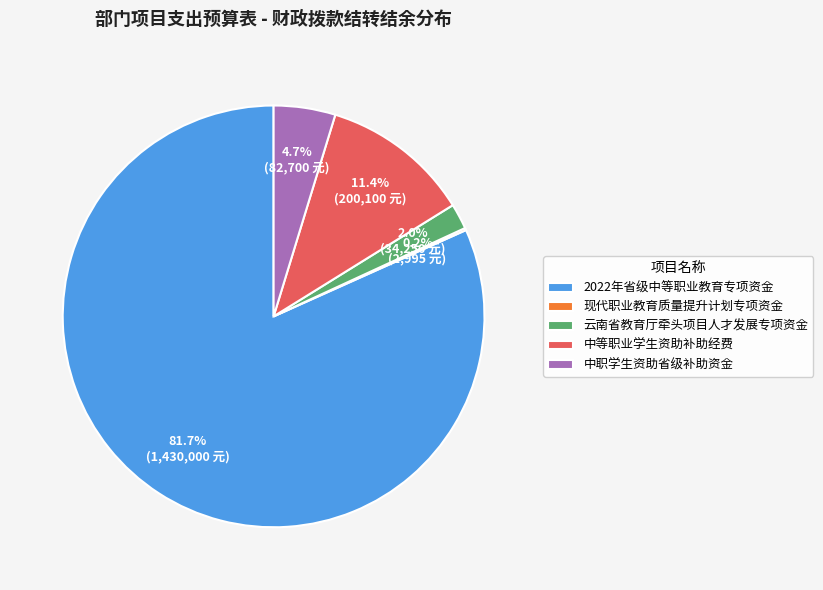

Is there any slice that represents more than half of the pie?

Yes